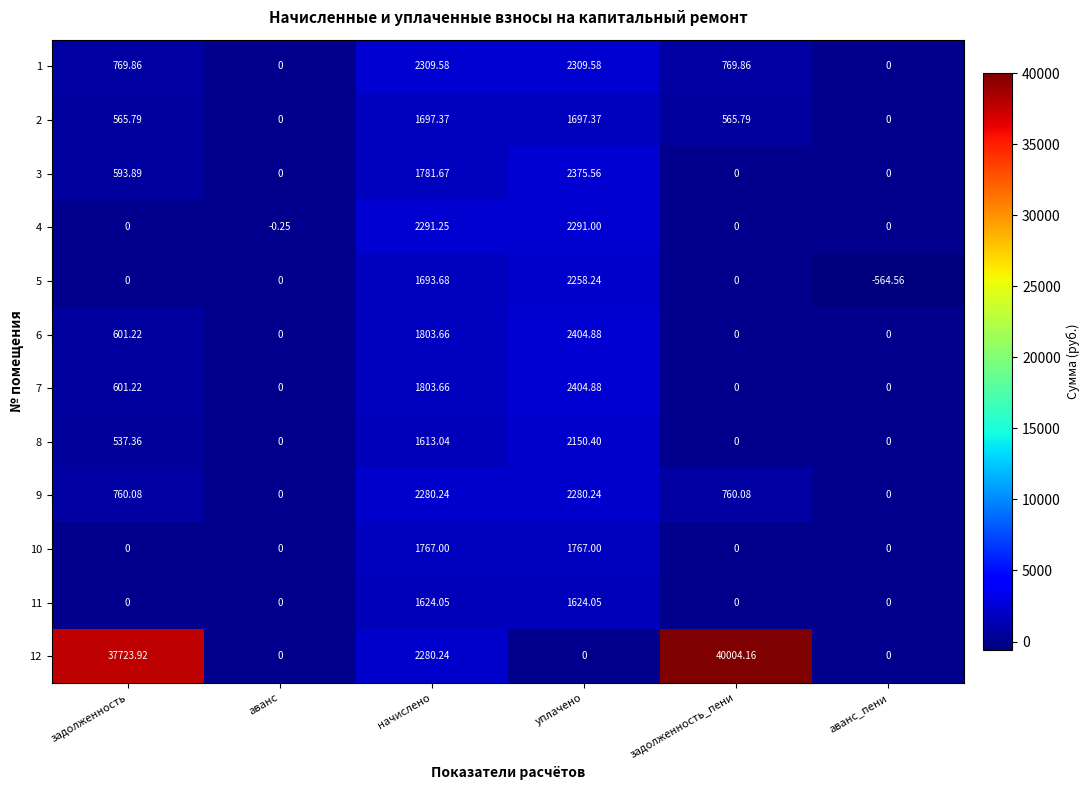

How many values in the 8 series are below 537?

3